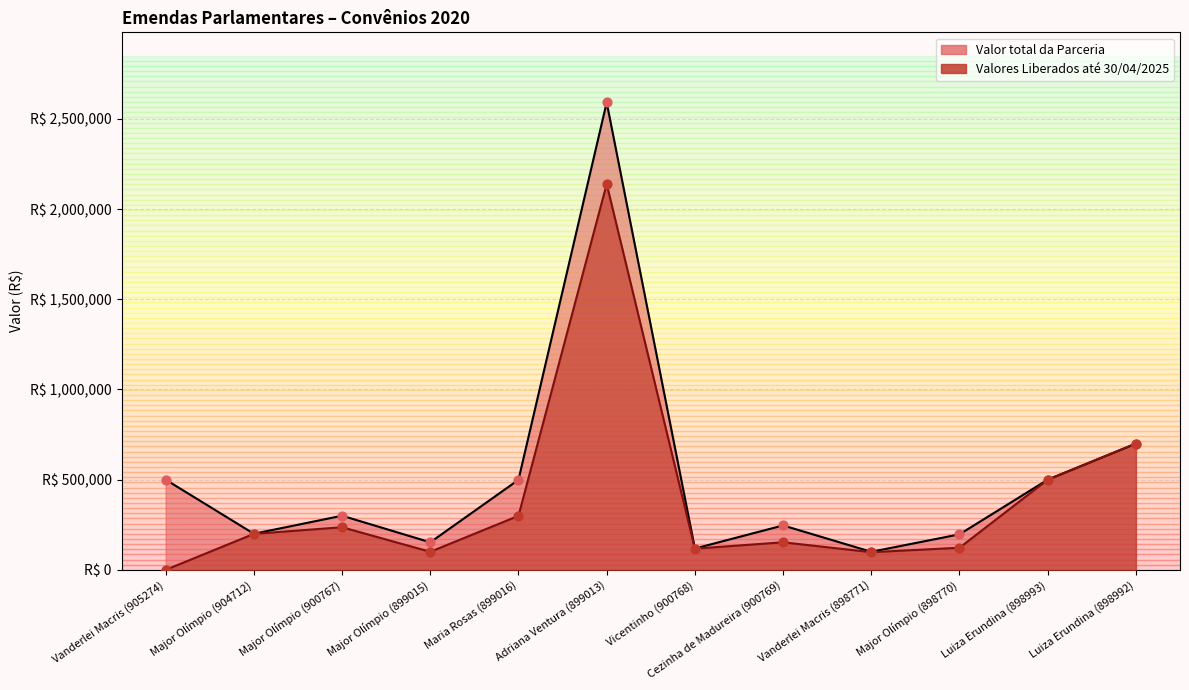

At which category is the sum across all series the highest?

Adriana Ventura (899013)